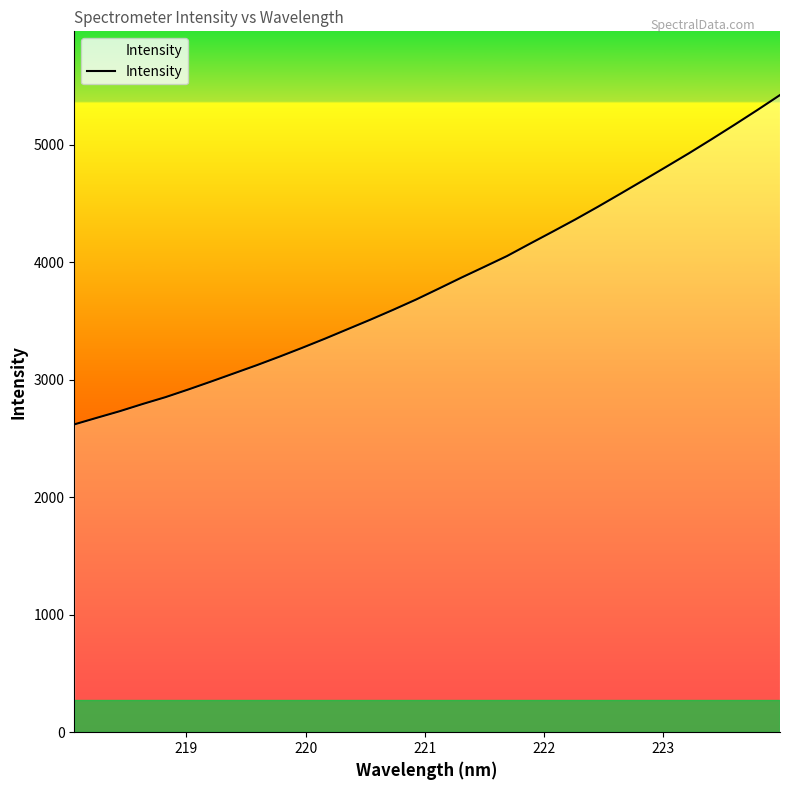

What is the difference between the maximum and minimum values?

2804.3